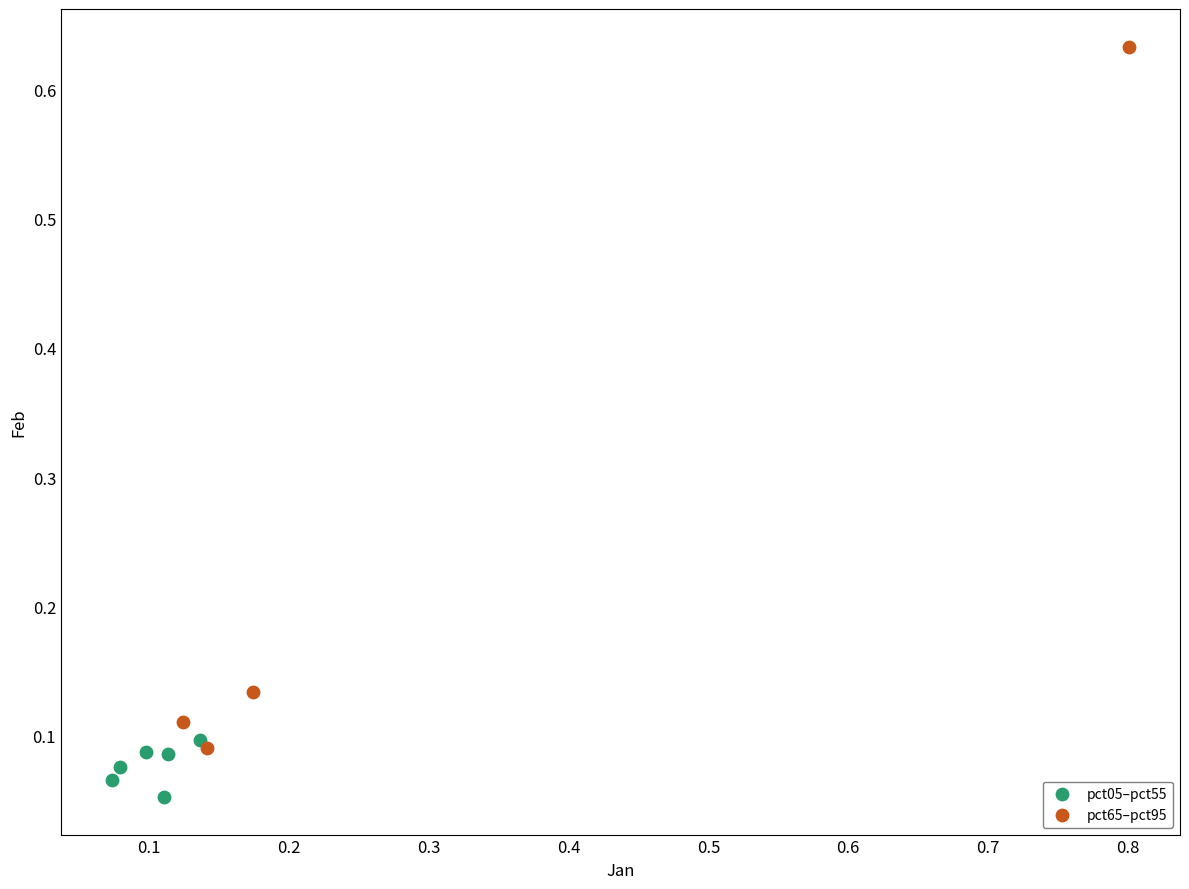

Which series reaches the minimum Y coordinate?

pct05–pct55